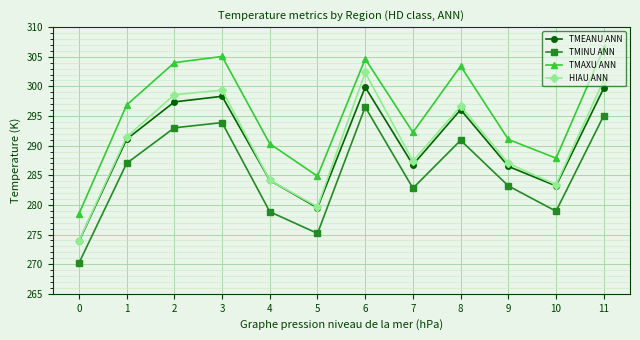

What is the difference between the maximum and minimum values in the TMEANU ANN series?

26.0